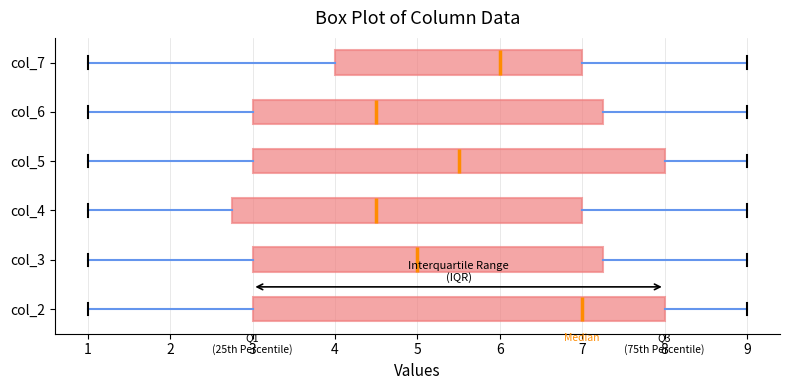

Reading bottom to top, read every box against the x-axis: the position of its median line, the range the box covers, and the ends of its whiskers. The values are not printed on the chart, so give them approximately, as read against the axis.

col_2: median 7.0, box 3.0 to 8.0, whiskers 1.0 to 9.0
col_3: median 5.0, box 3.0 to 7.3, whiskers 1.0 to 9.0
col_4: median 4.5, box 2.8 to 7.0, whiskers 1.0 to 9.0
col_5: median 5.5, box 3.0 to 8.0, whiskers 1.0 to 9.0
col_6: median 4.5, box 3.0 to 7.3, whiskers 1.0 to 9.0
col_7: median 6.0, box 4.0 to 7.0, whiskers 1.0 to 9.0